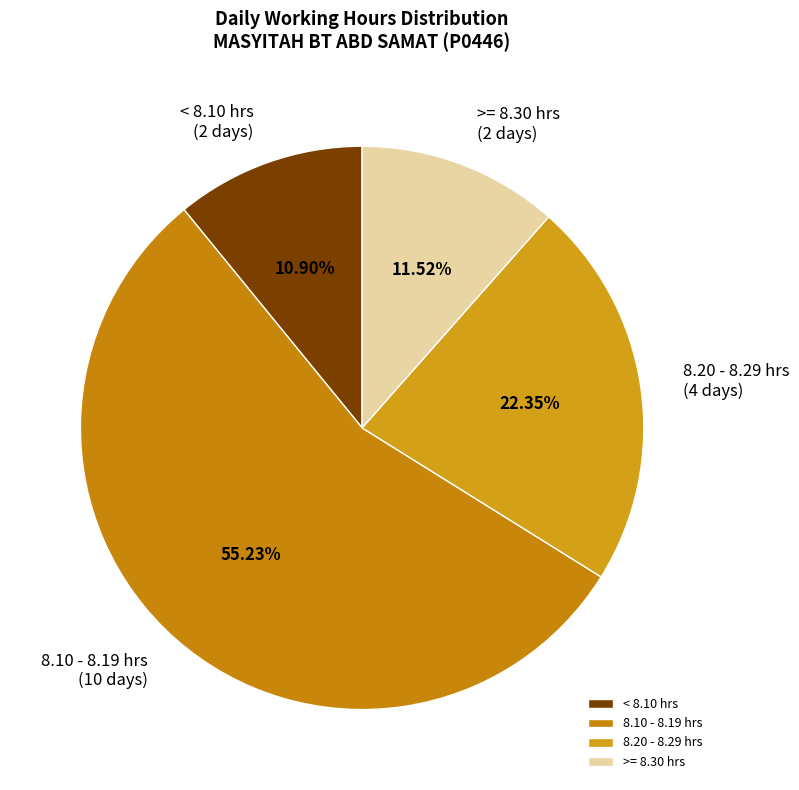

To the nearest percent, what is the average slice percentage?

25%